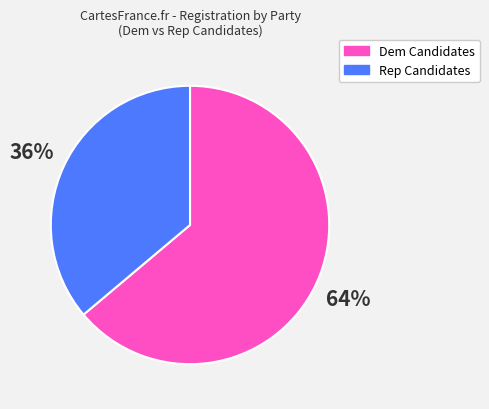

Is there any slice that represents more than half of the pie?

Yes